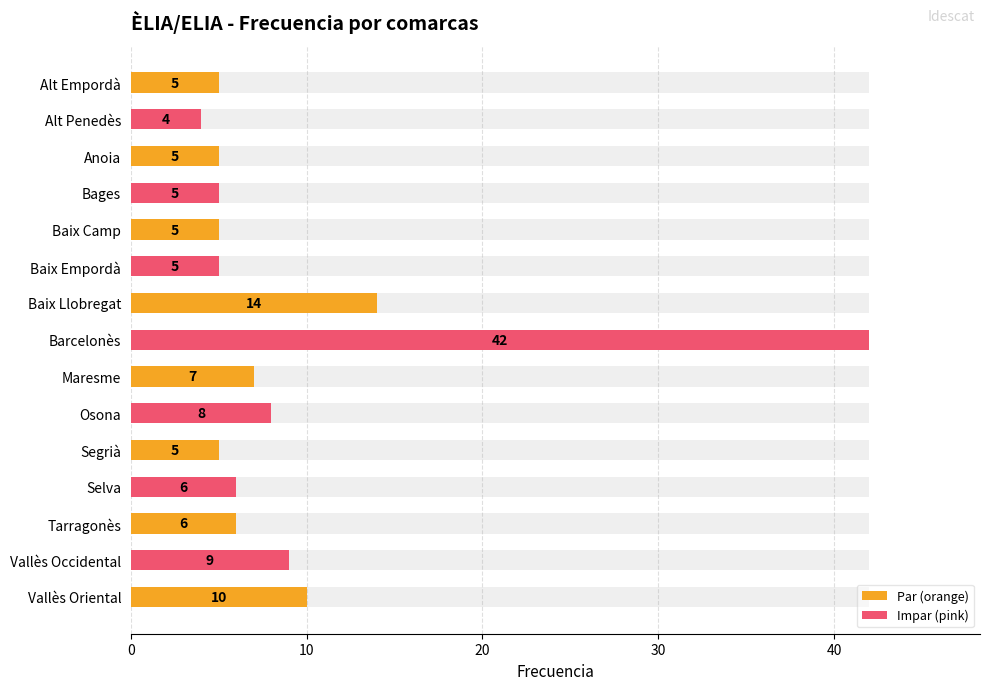

Approximately how many times larger is the value at Barcelonès compared to Vallès Occidental?

4.7